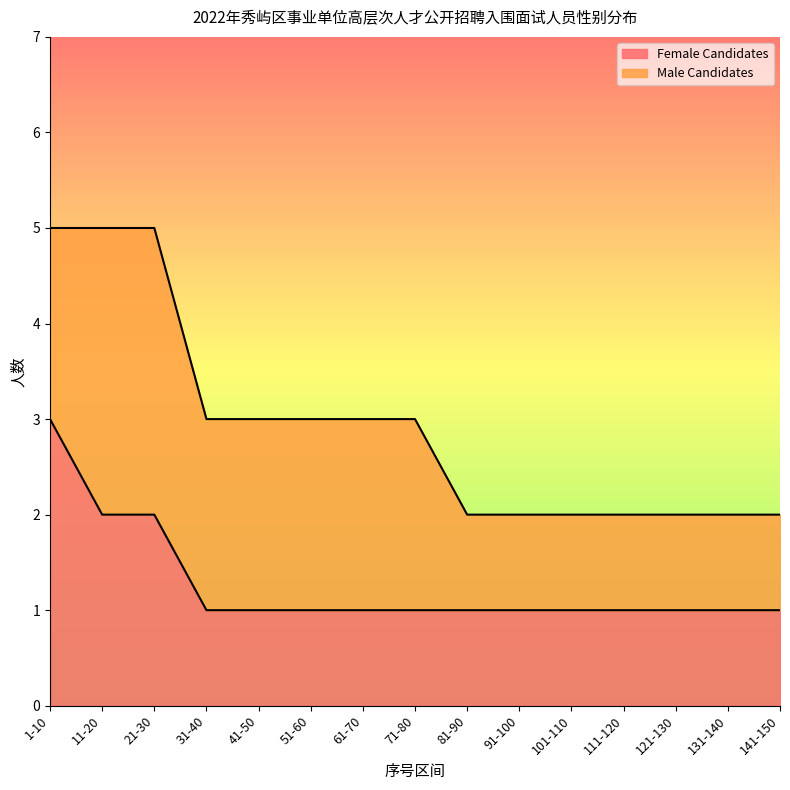

Which label corresponds to the largest value in the chart?

1-10